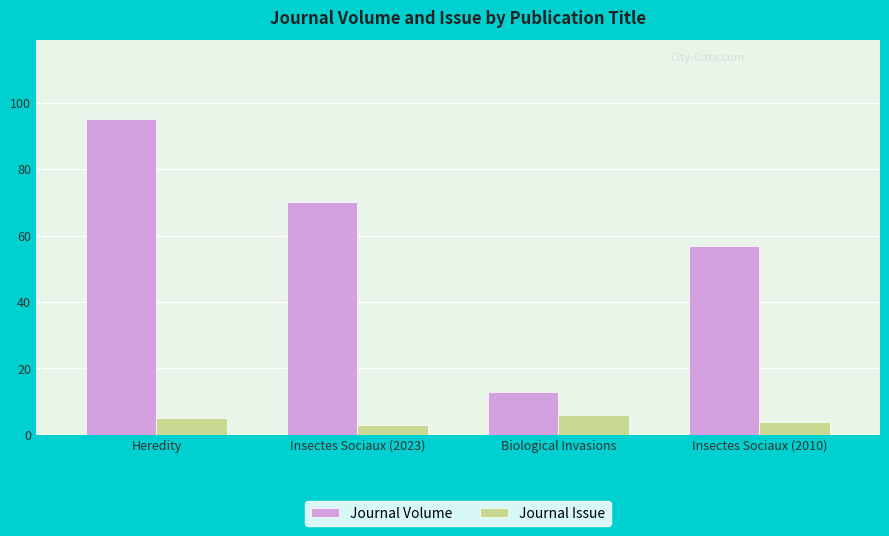

List the series in order of their overall mean, highest first.

Journal Volume, Journal Issue